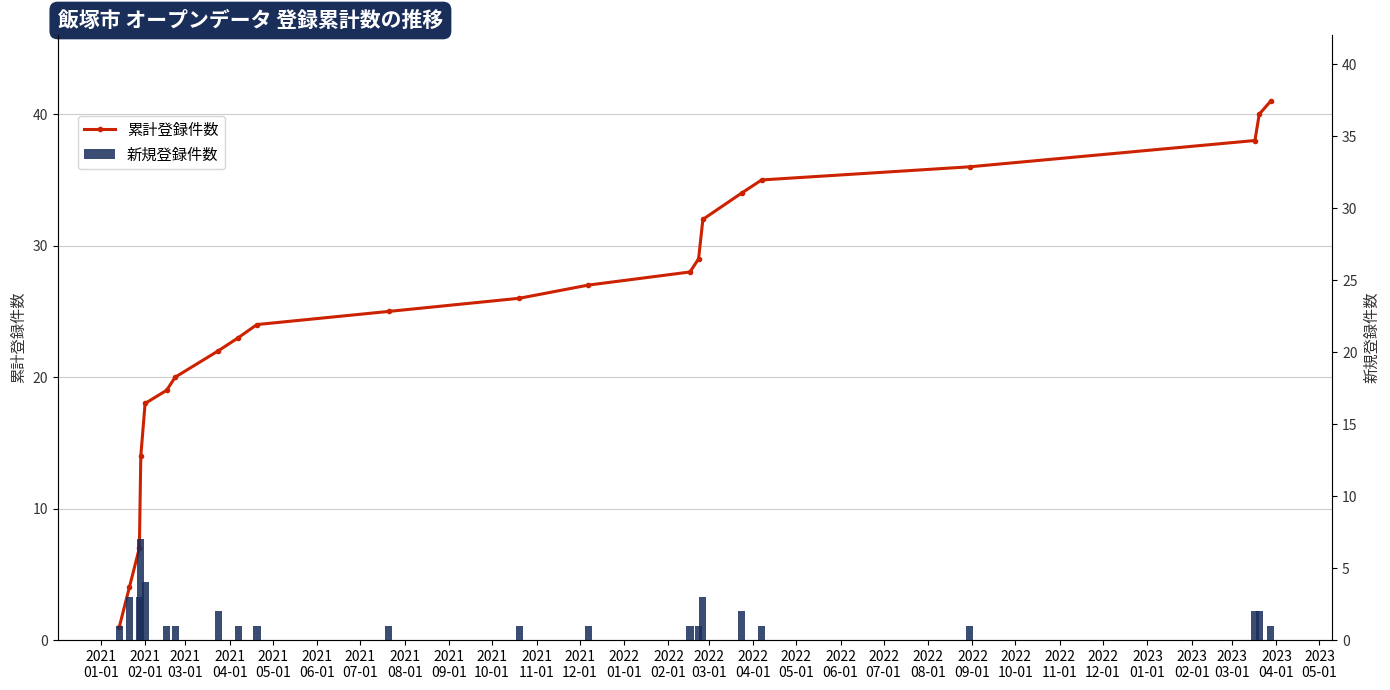

What are all the series names shown in the legend?

累計登録件数, 新規登録件数